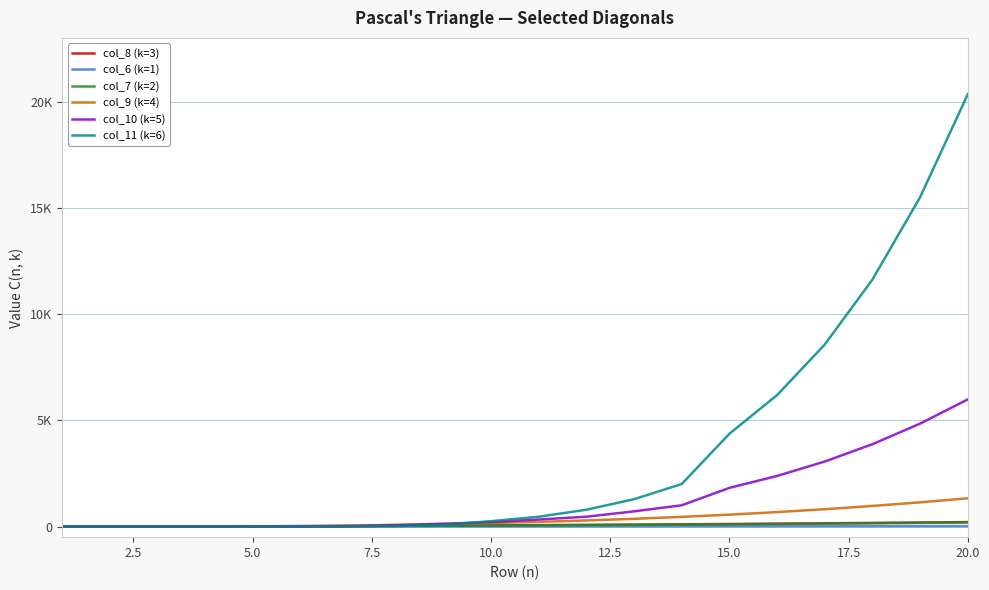

What is the greatest value displayed?

20349